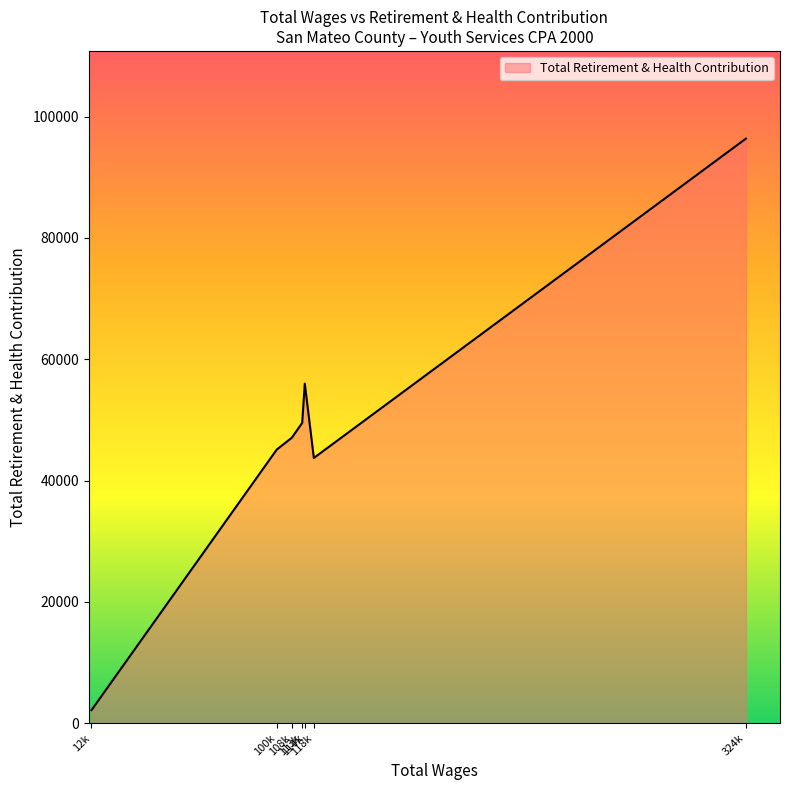

What is the difference between the second highest and second lowest values?

12258